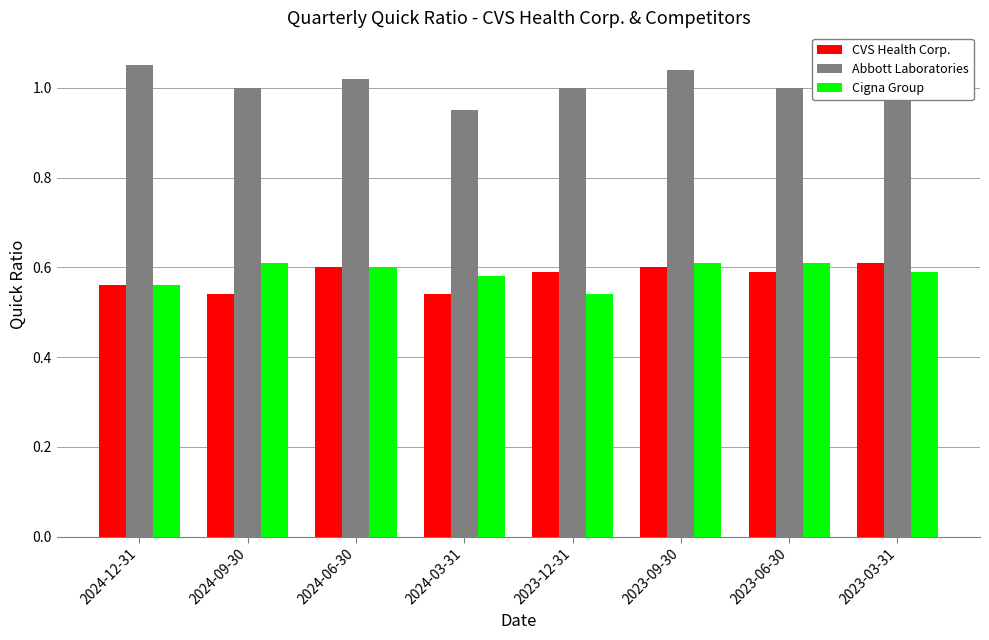

What is the difference between the maximum and minimum values in the Cigna Group series?

0.1